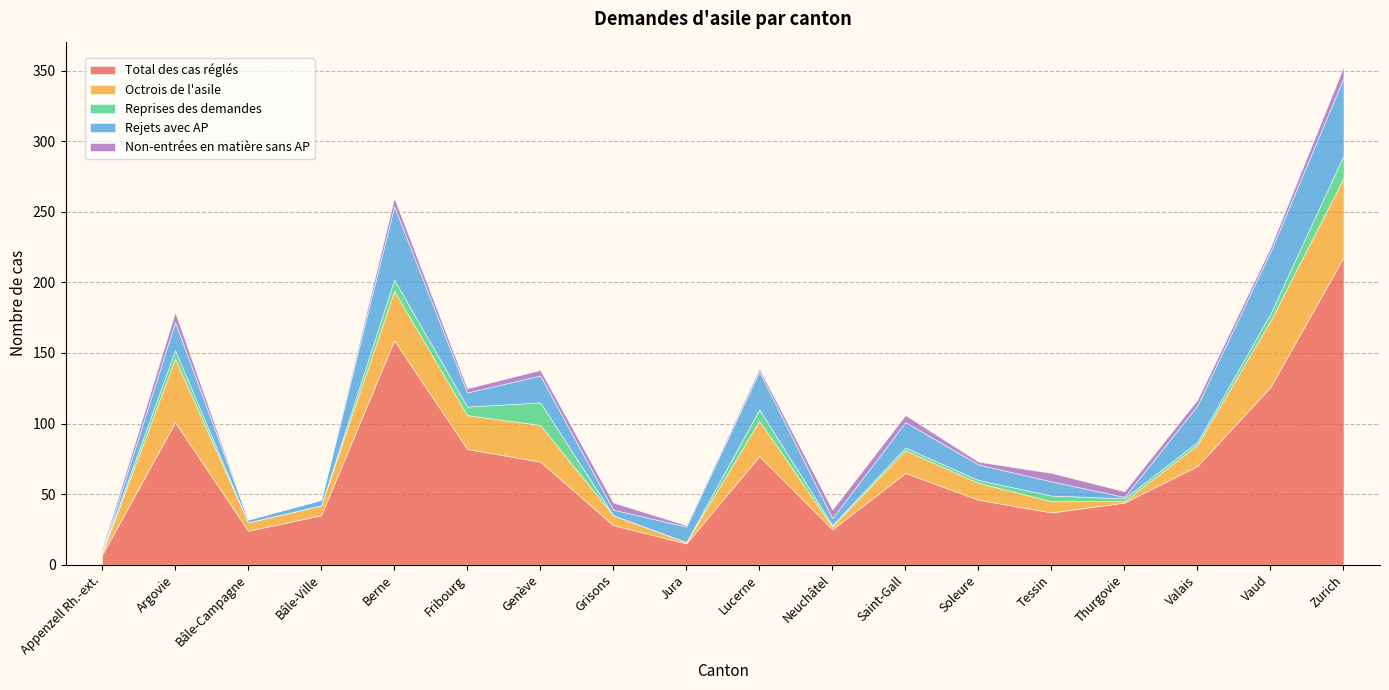

How many series are shown in this chart?

5